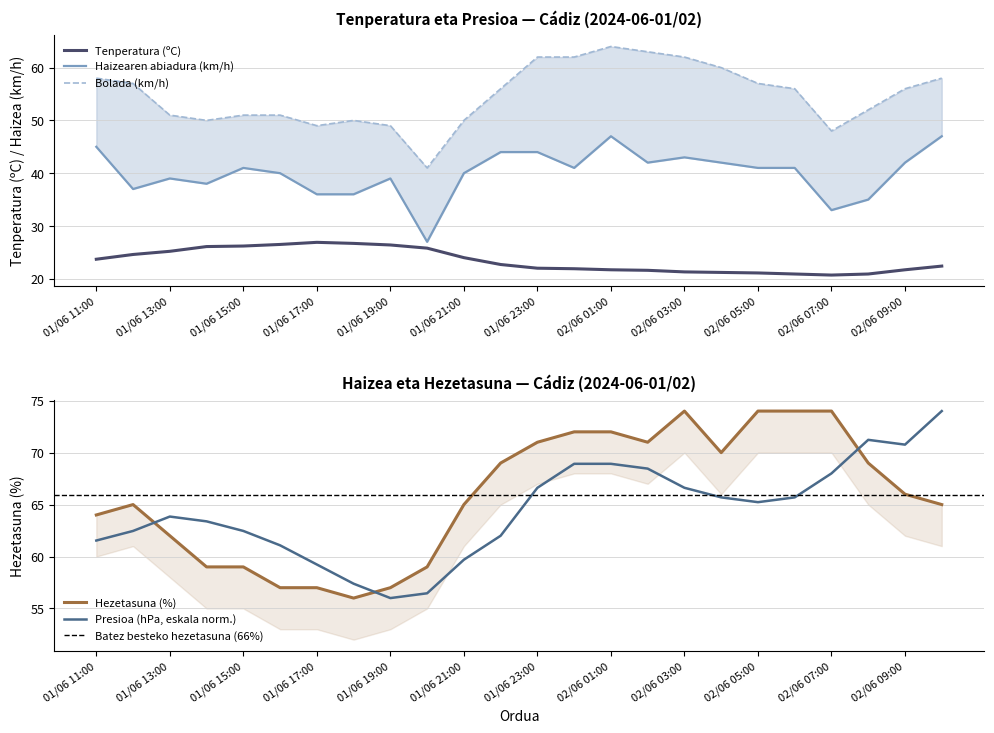

Is the value of Bolada (km/h) at 01/06 20:00 greater than the value of Hezetasuna (%) at 01/06 15:00?

No